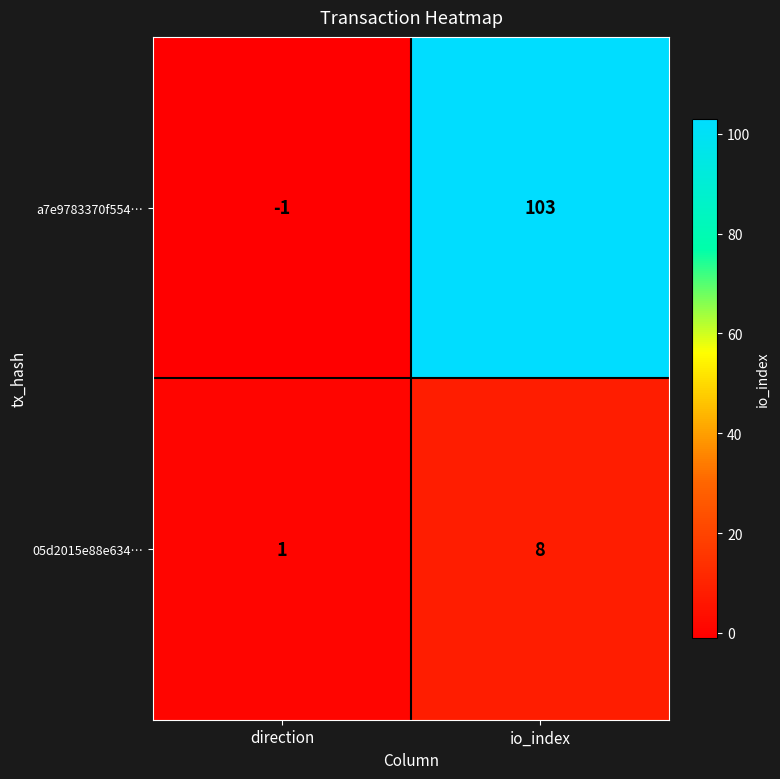

The value of 05d2015e88e634… at io_index is 8. True or false?

True